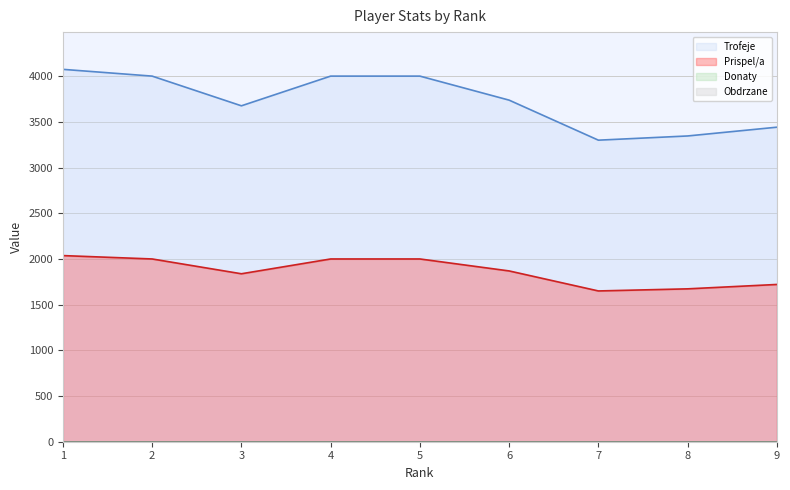

Which label corresponds to the smallest value in the chart?

7